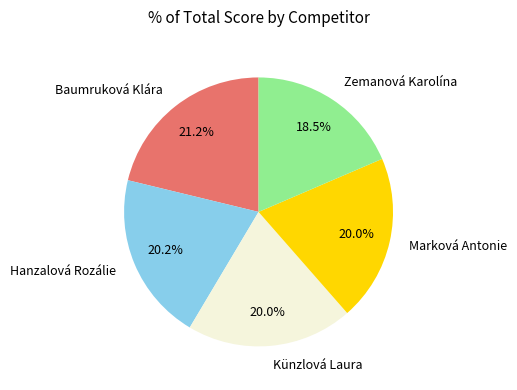

What percentage is NOT represented by Baumruková Klára?

78.8%